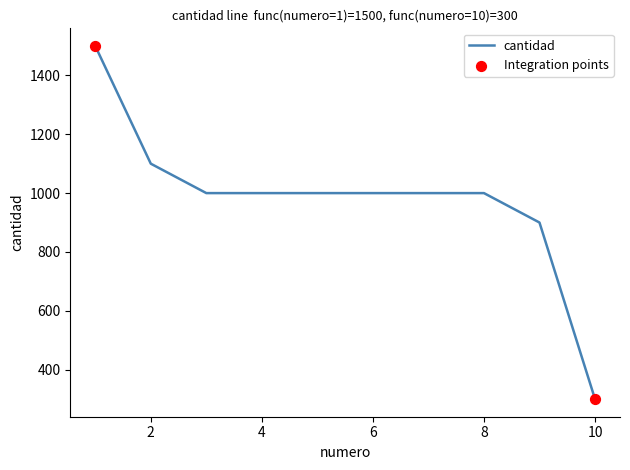

What is the difference between the maximum and minimum values?

1200